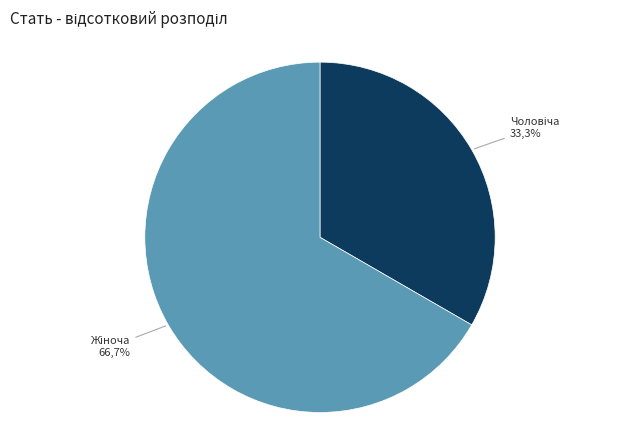

What is the largest slice in the pie chart?

Жіноча